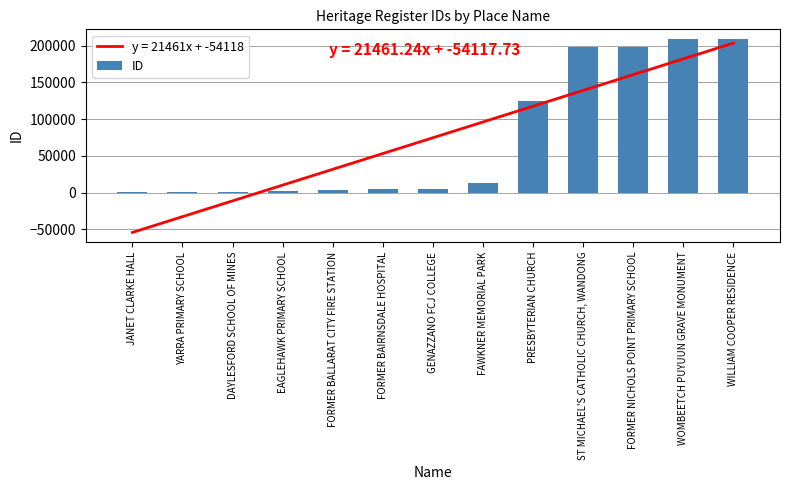

What is the difference between the maximum and minimum values?

208049